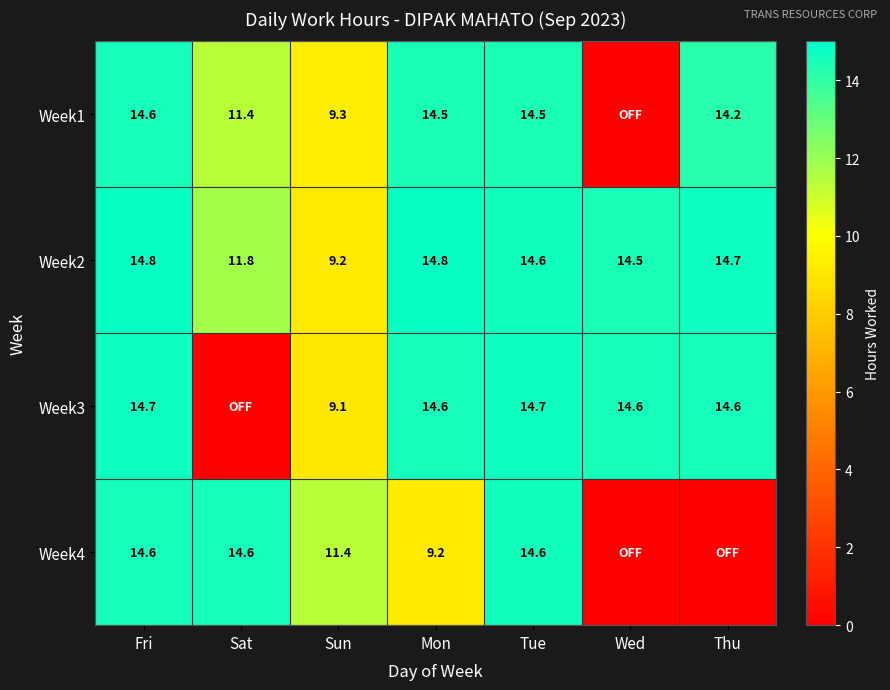

The Week3 series shows 2.5 at Sun. True or false?

False